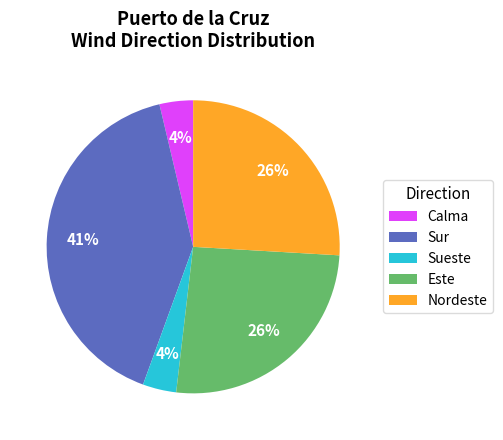

What percentage is the Nordeste slice, to the nearest percent?

26%